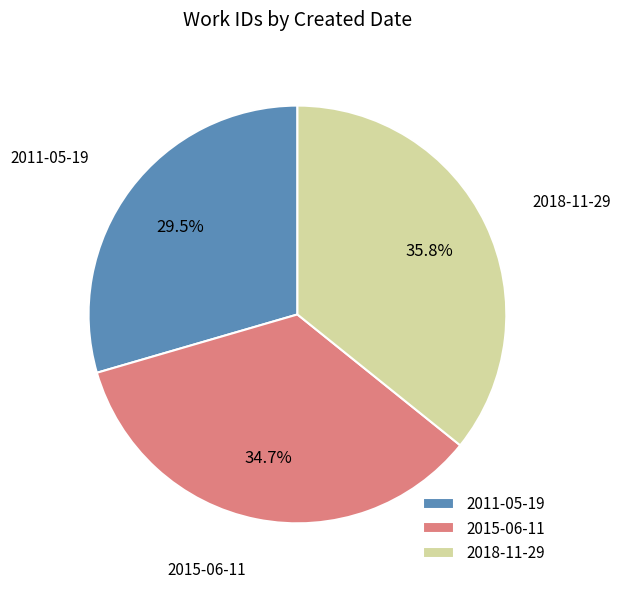

What is the smallest slice in the pie chart?

2011-05-19